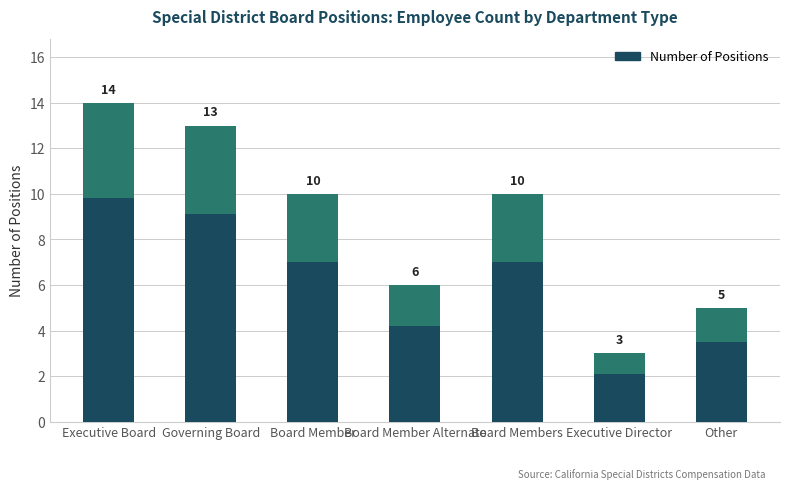

What position from the left is Executive Board?

1